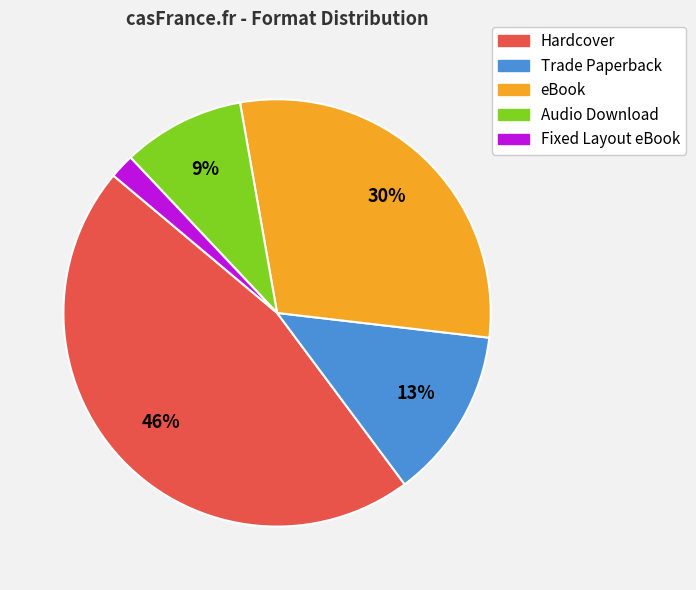

To the nearest percent, what is the difference between the largest and smallest slice percentages?

44%